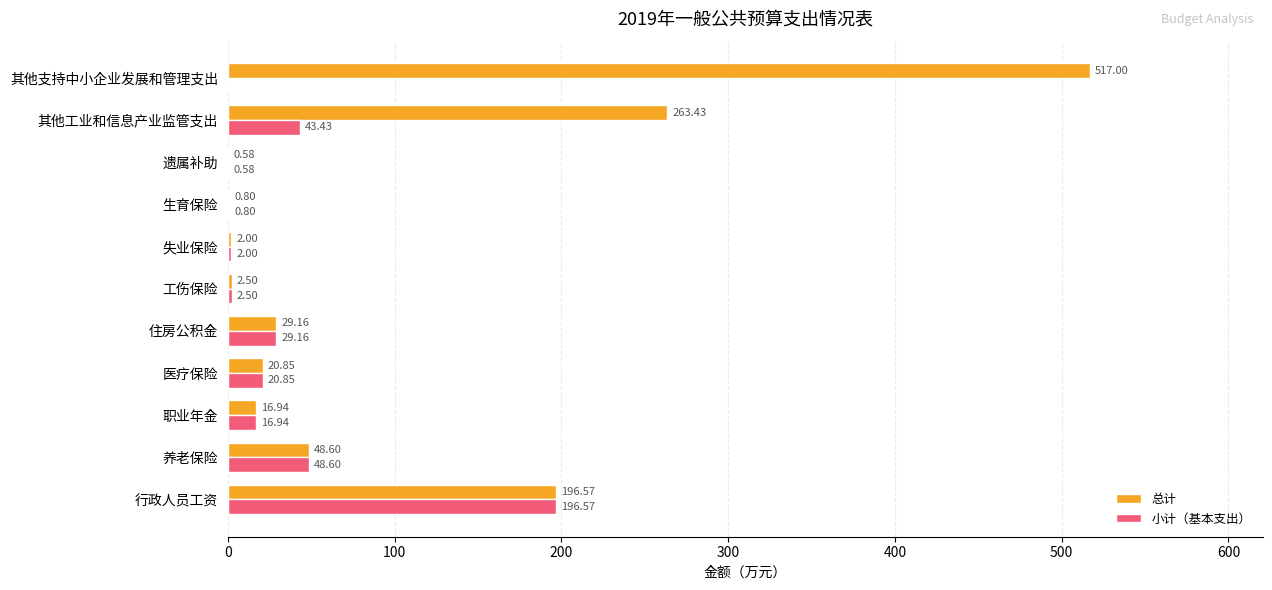

Which label corresponds to the largest value in the chart?

其他支持中小企业发展和管理支出